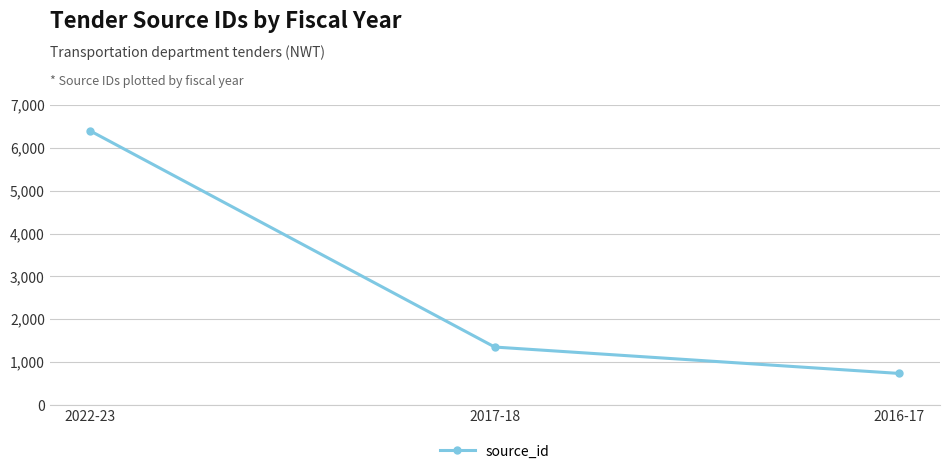

How many data points are less than 1351?

1